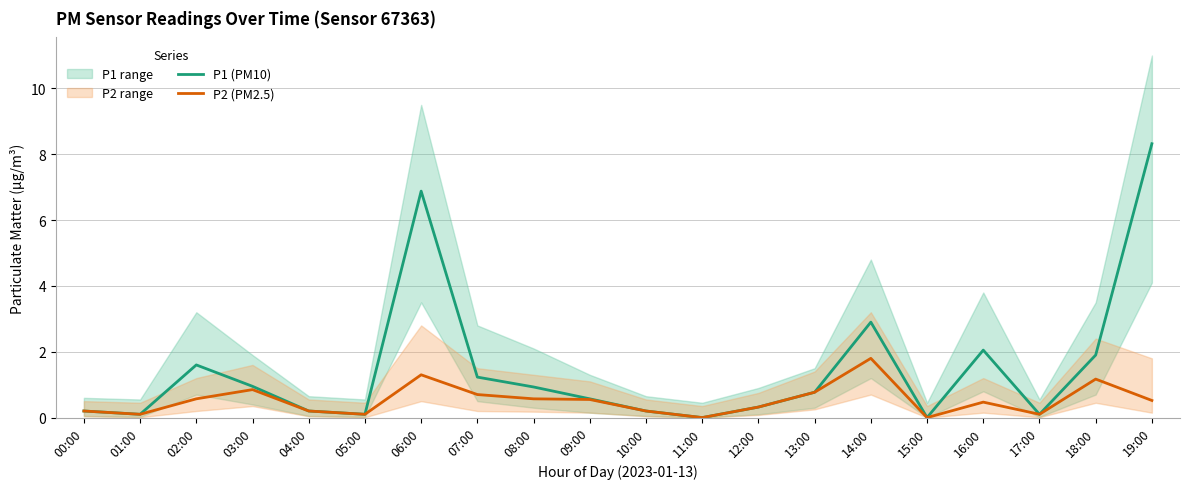

Rank the categories by P1 (PM10) value from highest to lowest.

19:00, 06:00, 14:00, 16:00, 18:00, 02:00, 07:00, 03:00, 08:00, 13:00, 09:00, 12:00, 00:00, 04:00, 10:00, 01:00, 05:00, 17:00, 11:00, 15:00